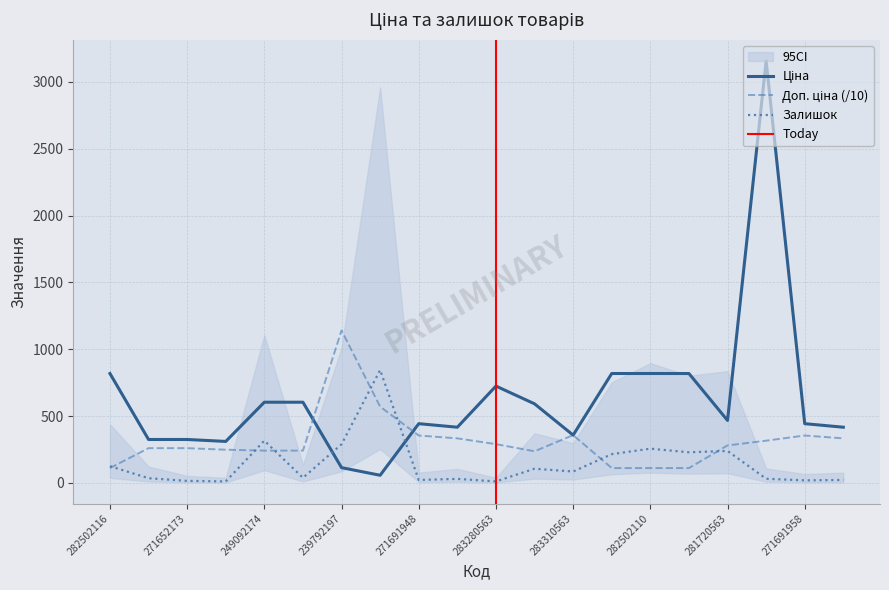

True or false: Залишок has a value of 289.0 at 239792197.

True